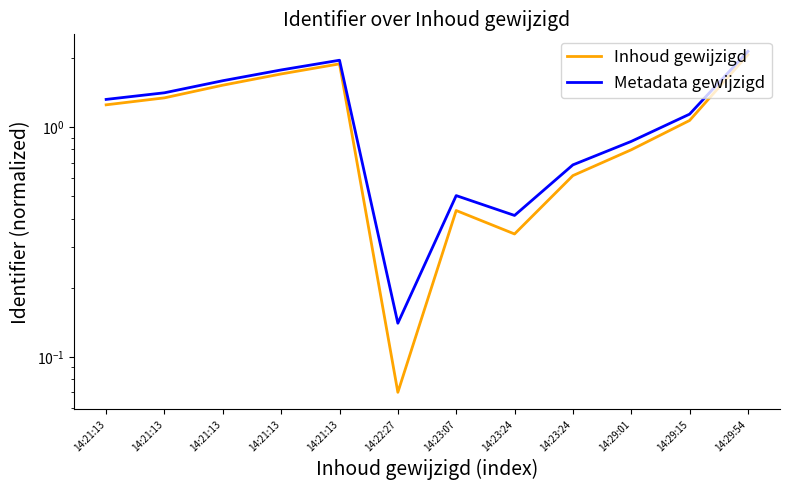

How many values in the Metadata gewijzigd series are below 1?

5